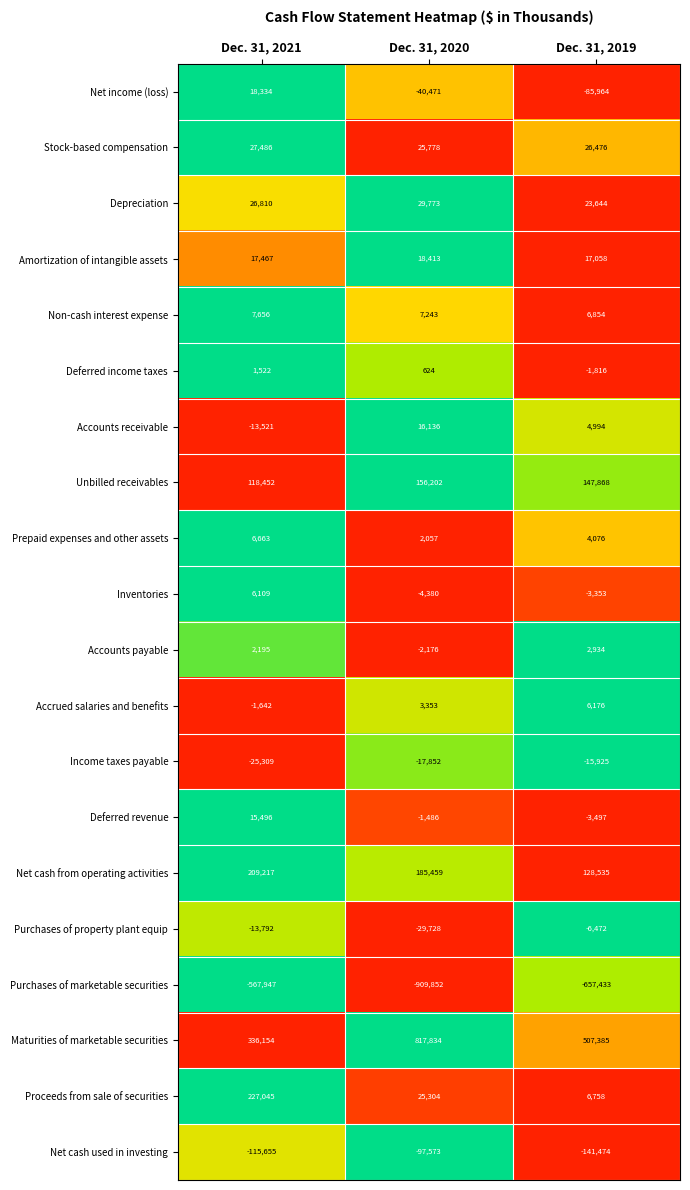

List the series in order of their peak value, highest first.

Maturities of marketable securities, Proceeds from sale of securities, Net cash from operating activities, Unbilled receivables, Depreciation, Stock-based compensation, Amortization of intangible assets, Net income (loss), Accounts receivable, Deferred revenue, Non-cash interest expense, Prepaid expenses and other assets, Accrued salaries and benefits, Inventories, Accounts payable, Deferred income taxes, Purchases of property plant equip, Income taxes payable, Net cash used in investing, Purchases of marketable securities